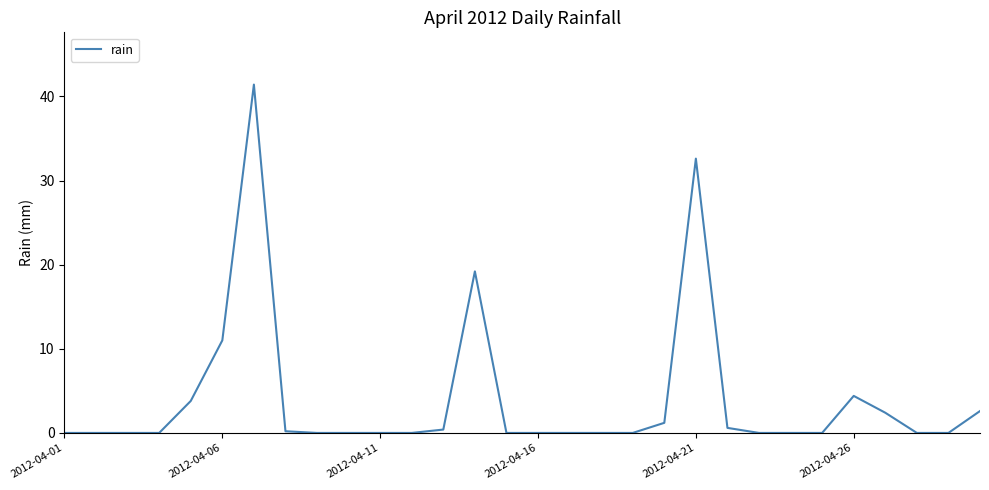

What is the difference between the maximum and minimum values?

41.4